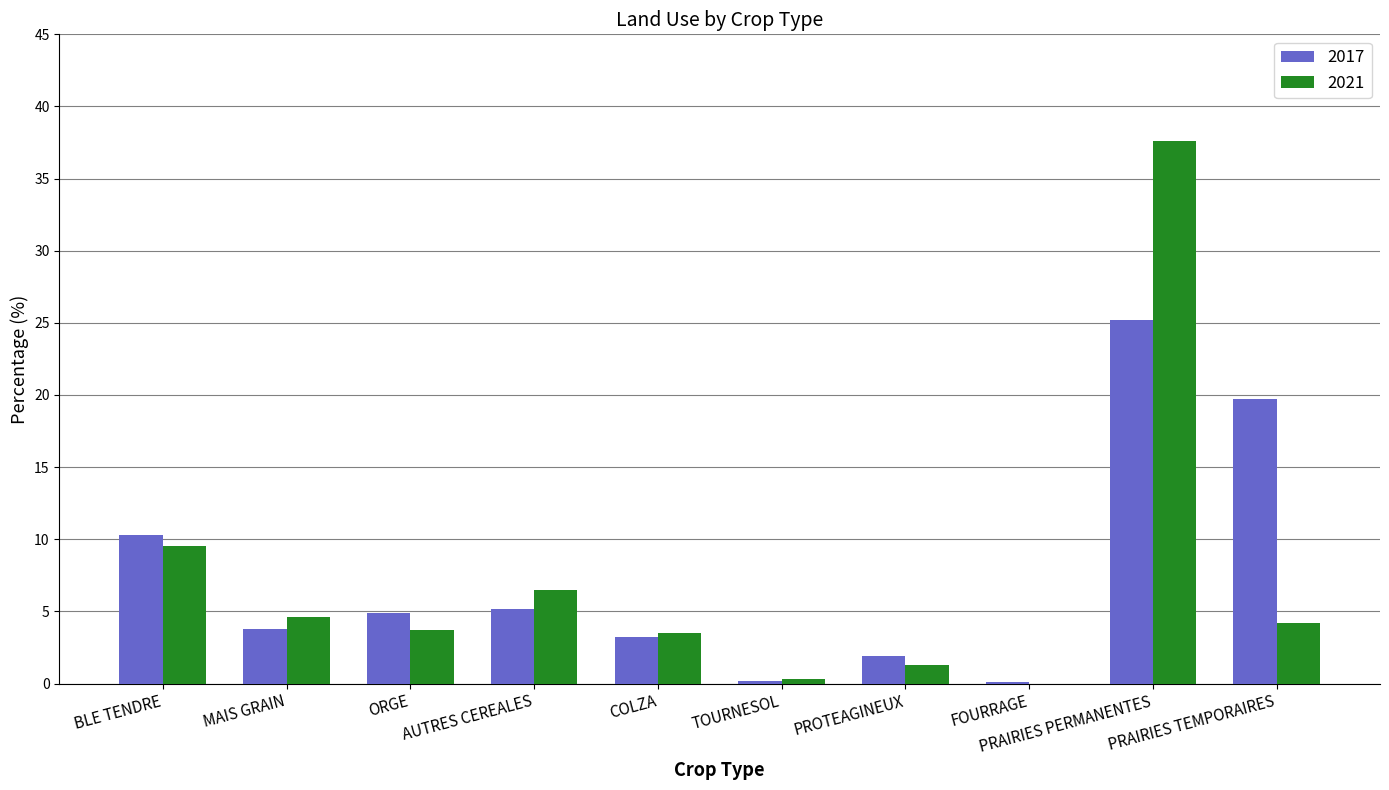

Which category has the highest value across all series?

PRAIRIES PERMANENTES